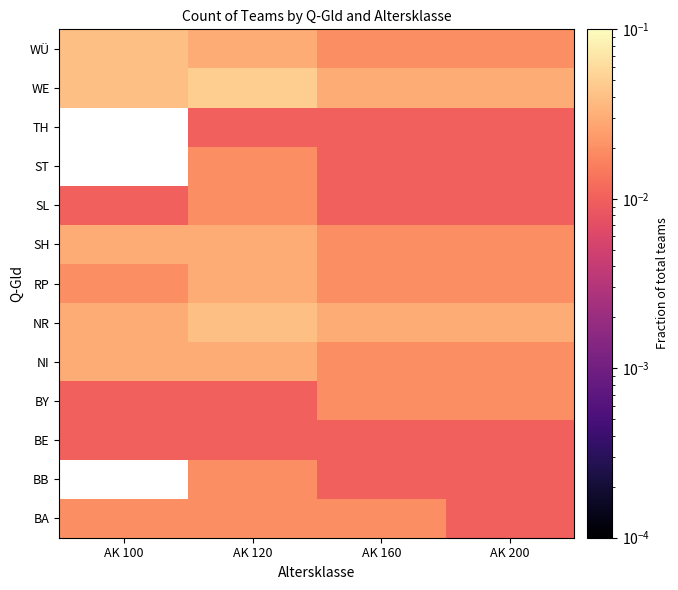

Is the value of SL at AK 200 greater than the value of BE at AK 200?

No